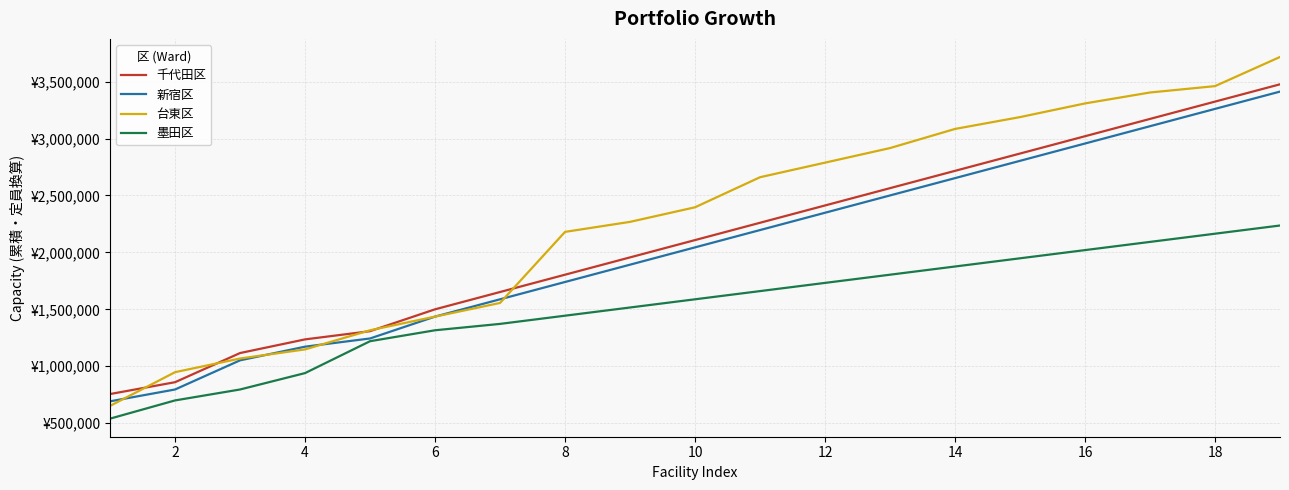

At how many categories does at least one series exceed 2694037?

8